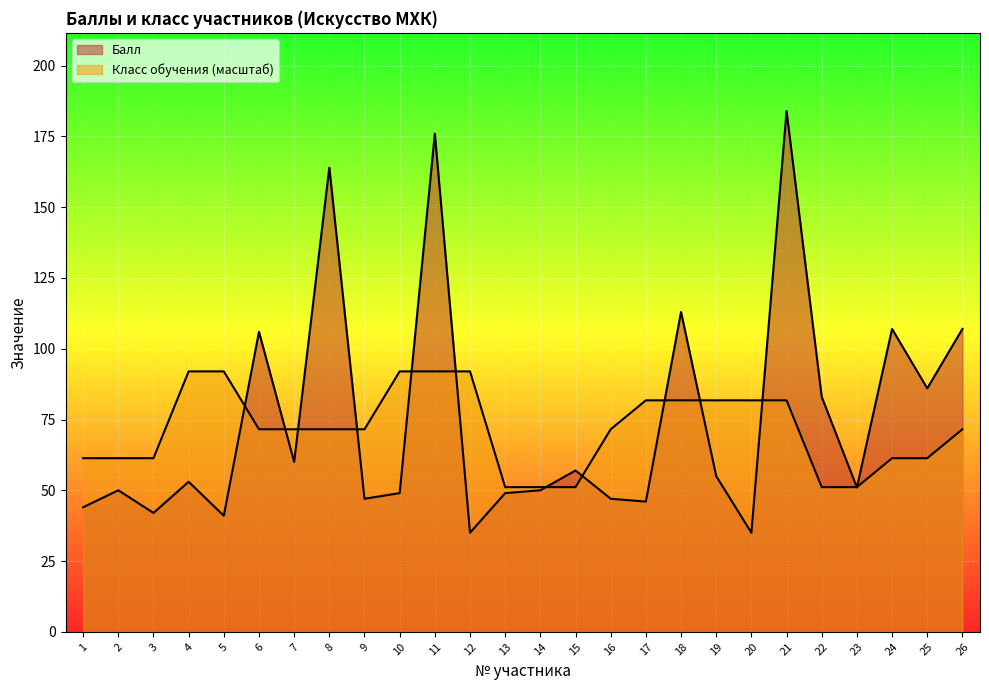

What is the sum of the Класс обучения values at 15 and 3?

112.4